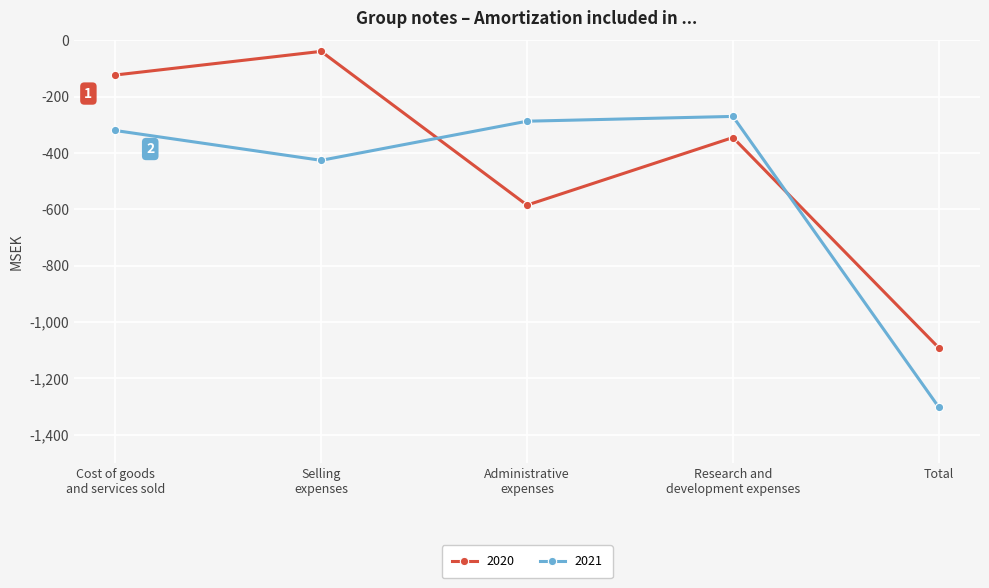

Reading left to right, extract all data points from this chart.

2020: -123	-39	-585	-345	-1092
2021: -320	-426	-287	-270	-1303